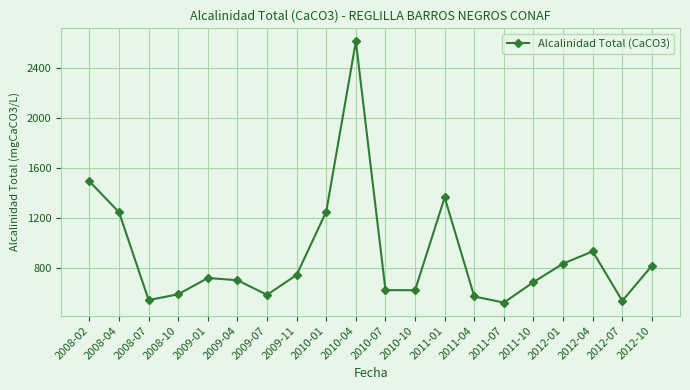

Is it true that the value at 2011-01 is 2433?

False